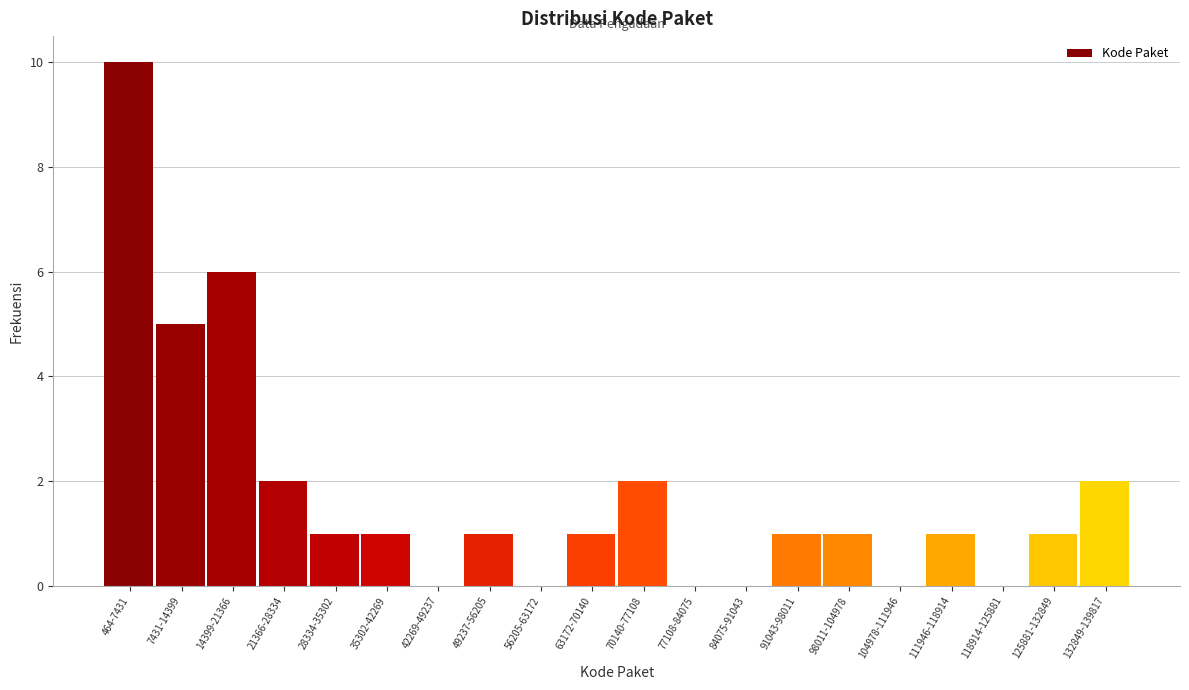

Reading right to left, what are all the values shown in this chart?

132849-139817=2	125881-132849=1	118914-125881=0	111946-118914=1	104978-111946=0	98011-104978=1	91043-98011=1	84075-91043=0	77108-84075=0	70140-77108=2	63172-70140=1	56205-63172=0	49237-56205=1	42269-49237=0	35302-42269=1	28334-35302=1	21366-28334=2	14399-21366=6	7431-14399=5	464-7431=10